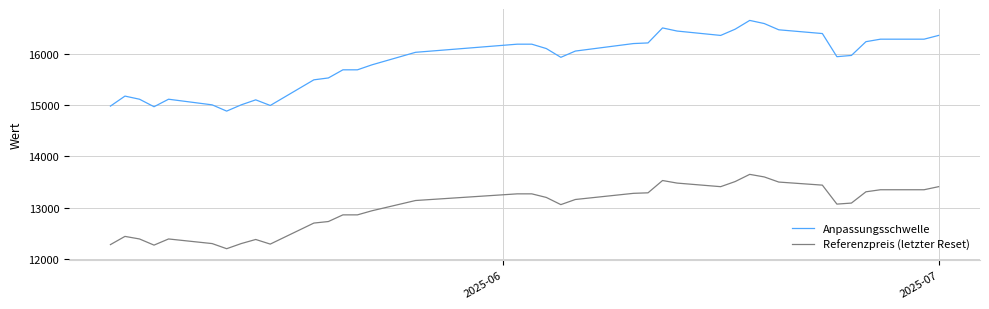

What is the greatest value displayed?

16653.0